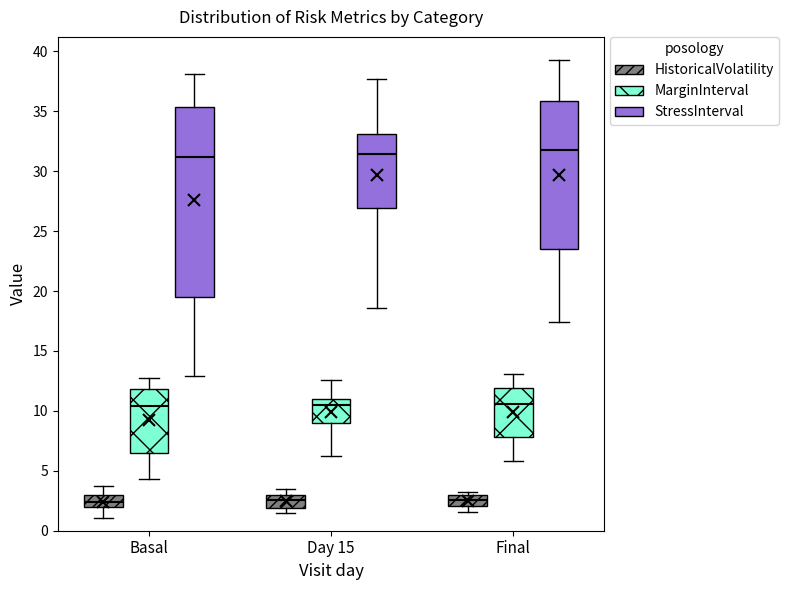

Where does the median line of the box for Final (HistoricalVolatility) sit on the y-axis? The values are not printed on the chart, so give them approximately, as read against the axis.

2.5